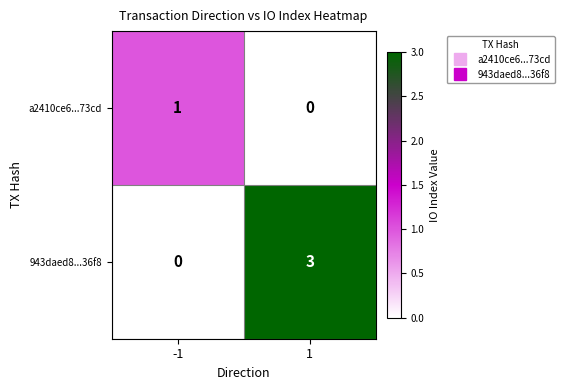

What is the spread (max minus min) of values at -1?

1